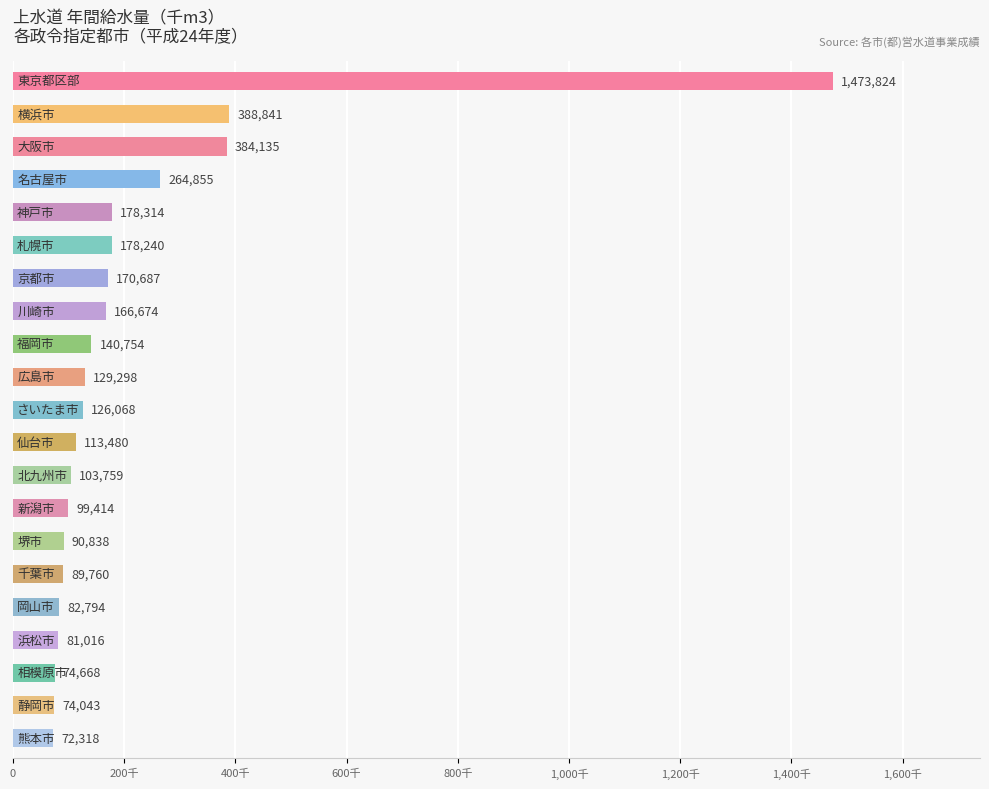

Rank the categories by value from highest to lowest.

東京都区部, 横浜市, 大阪市, 名古屋市, 神戸市, 札幌市, 京都市, 川崎市, 福岡市, 広島市, さいたま市, 仙台市, 北九州市, 新潟市, 堺市, 千葉市, 岡山市, 浜松市, 相模原市, 静岡市, 熊本市